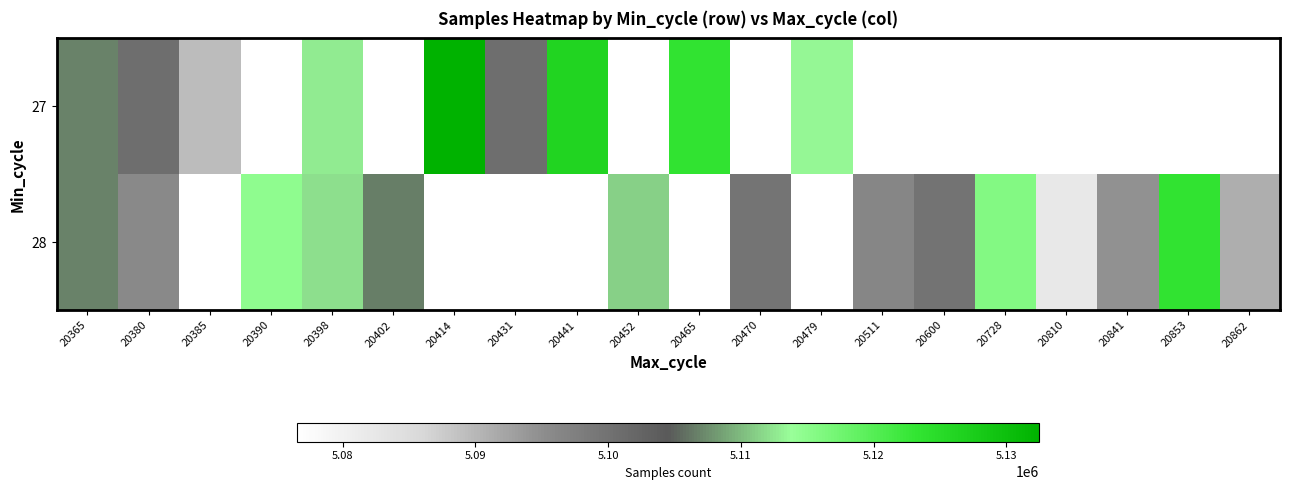

What is the lowest value of the 28 series?

5076583.0